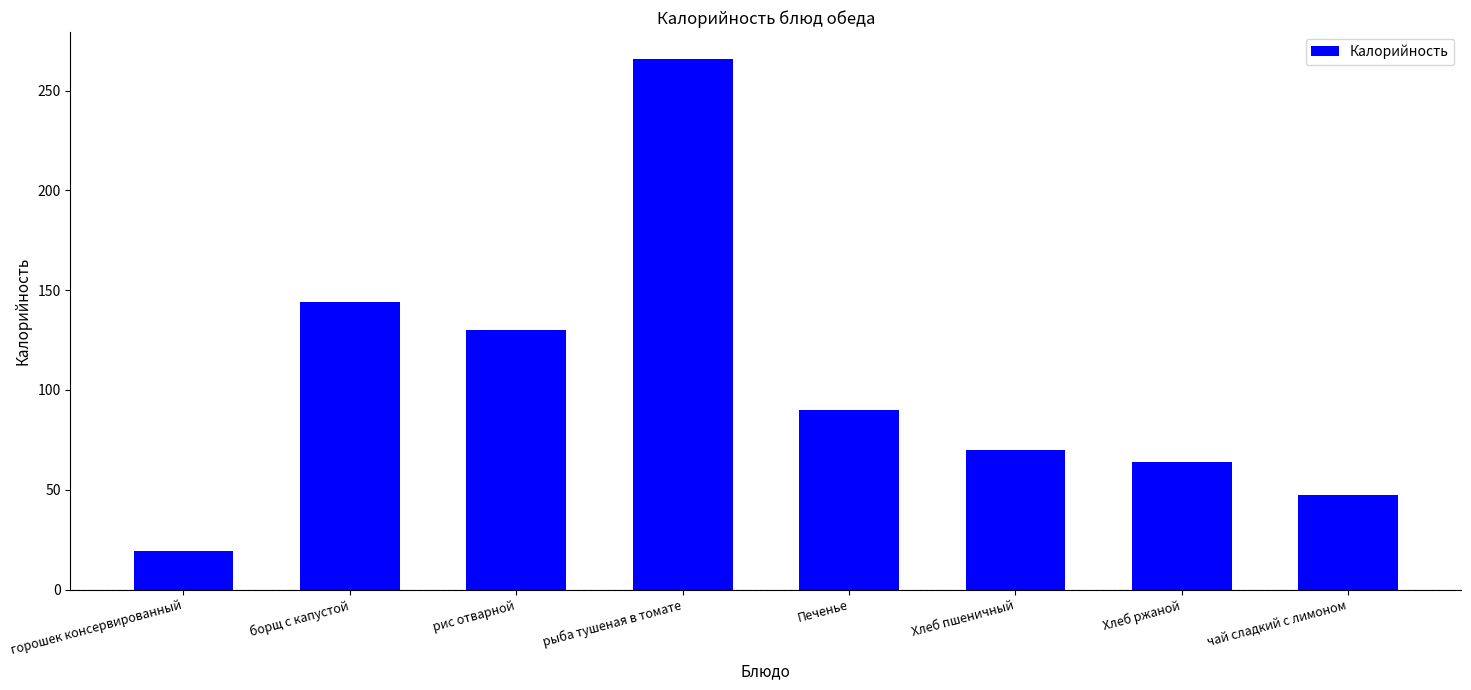

Which label corresponds to the largest value in the chart?

рыба тушеная в томате